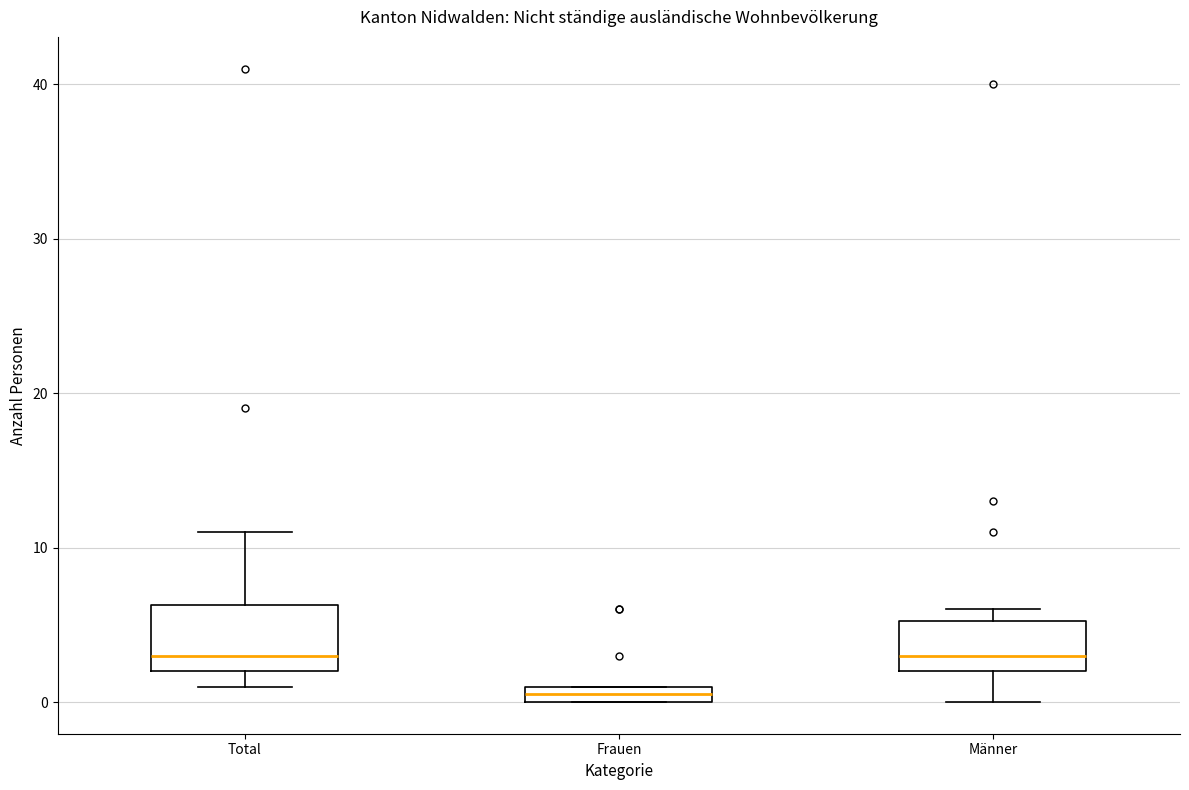

Comparing the boxes themselves (not the whiskers), which one is the tallest?

Total